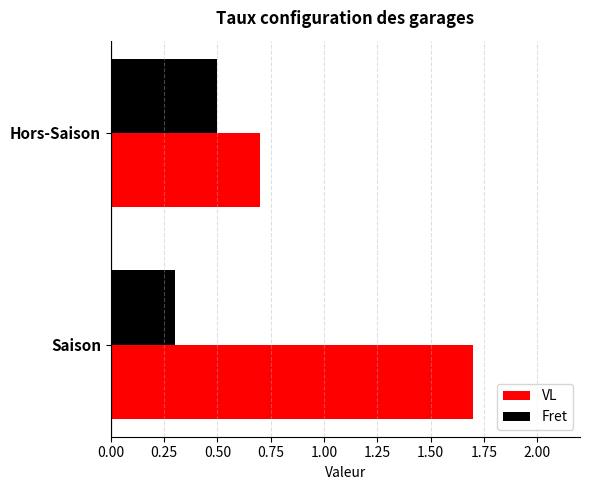

What is the average value of the VL series?

1.2